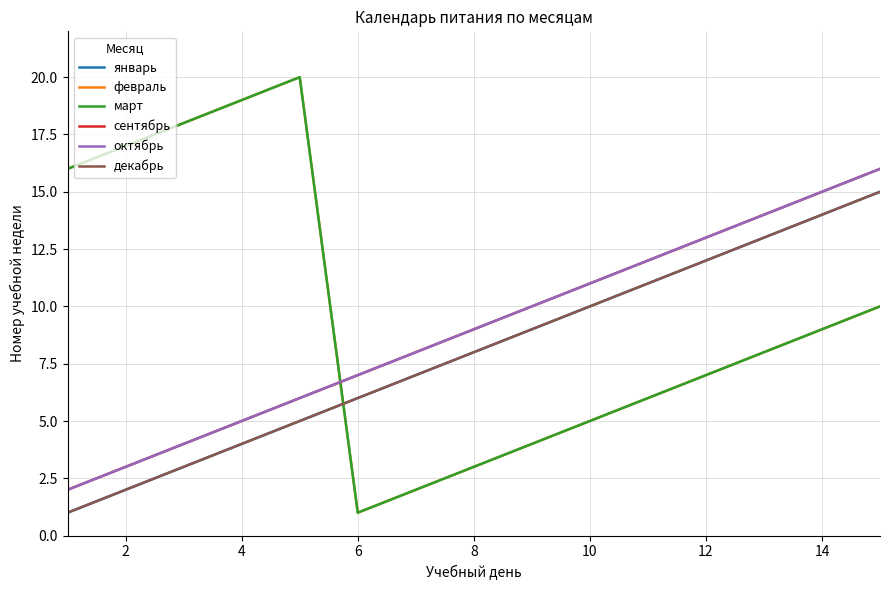

Does the chart have visible grid lines?

Yes